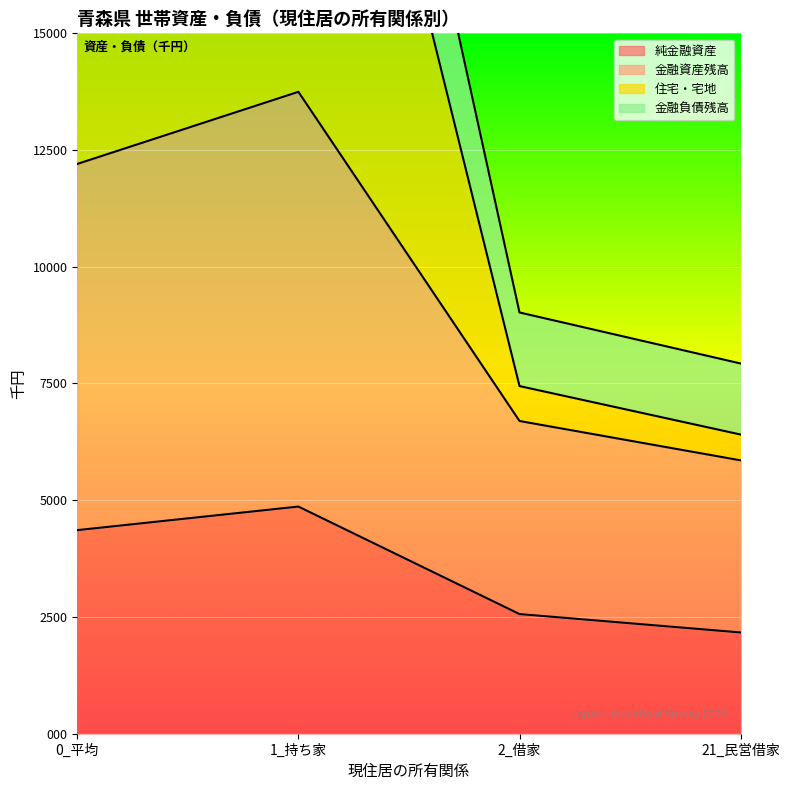

The value of 住宅・宅地 at 1_持ち家 is 30600. True or false?

True